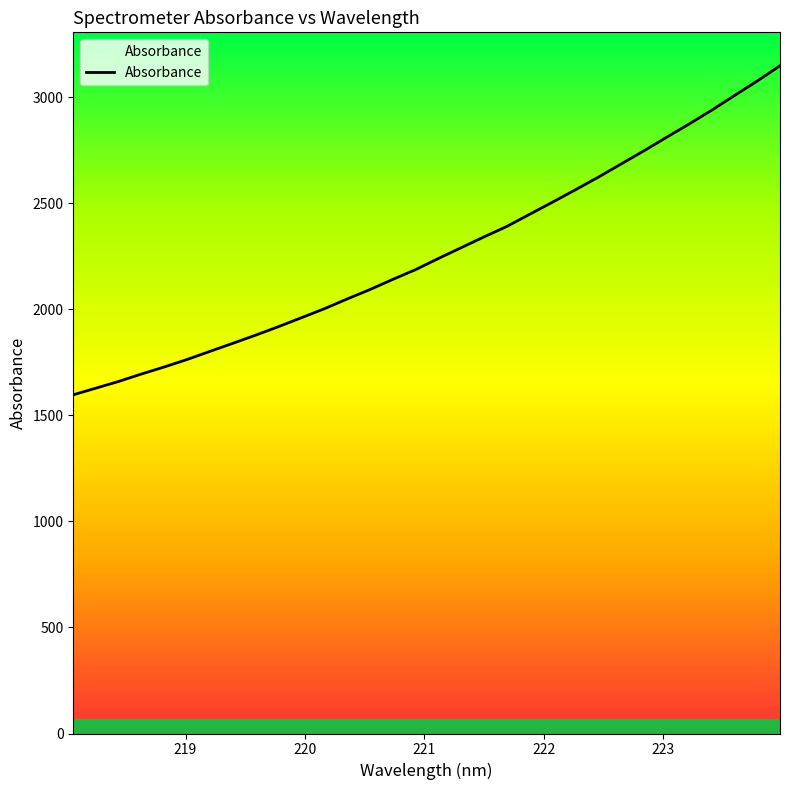

What is the difference between the maximum and minimum values?

1551.2